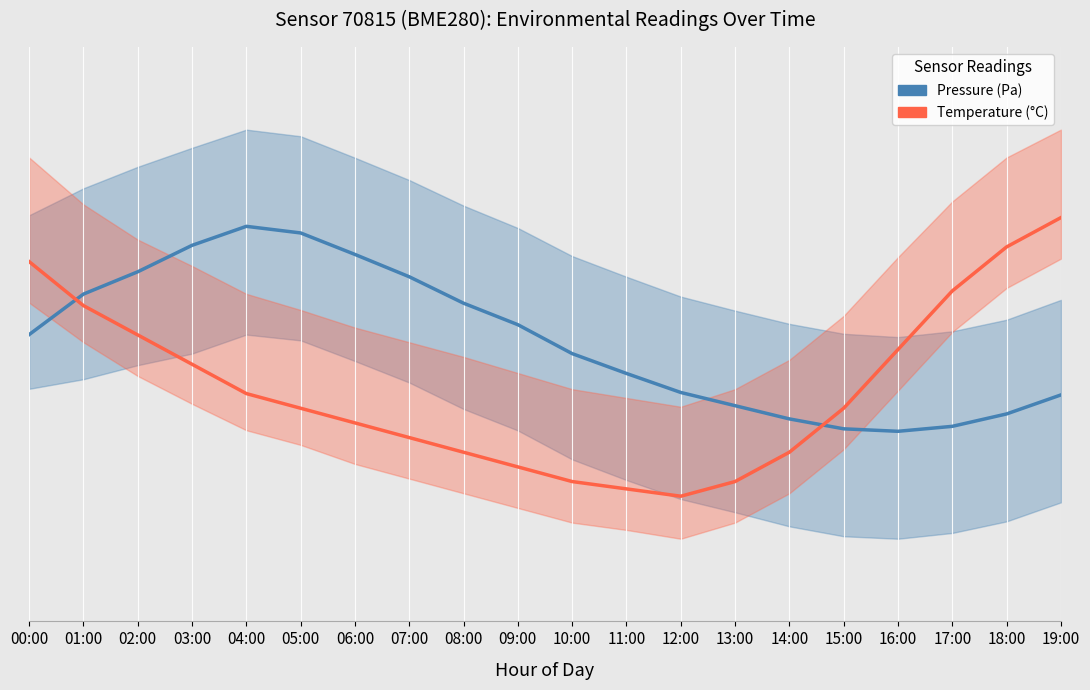

What are all the series names shown in the legend?

Pressure (Pa), Temperature (°C)